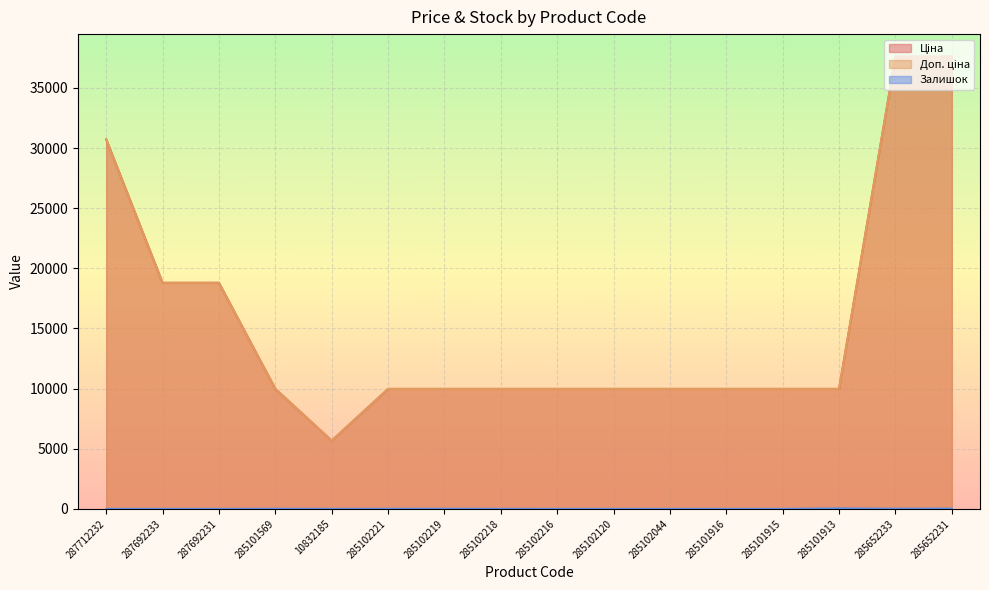

Reading left to right, what are all the values shown in this chart?

Ціна: 30717.1	18796.8	18796.8	9975.0	5673.8	9975.0	9975.0	9975.0	9975.0	9975.0	9975.0	9975.0	9975.0	9975.0	37593.6	37593.6
Доп. ціна: 30717.1	18796.8	18796.8	9975.0	5673.8	9975.0	9975.0	9975.0	9975.0	9975.0	9975.0	9975.0	9975.0	9975.0	37593.6	37593.6
Залишок: 0.0	0.0	0.0	7.0	2.0	5.0	9.0	3.0	0.0	0.0	1.0	0.0	0.0	39.0	13.0	23.0